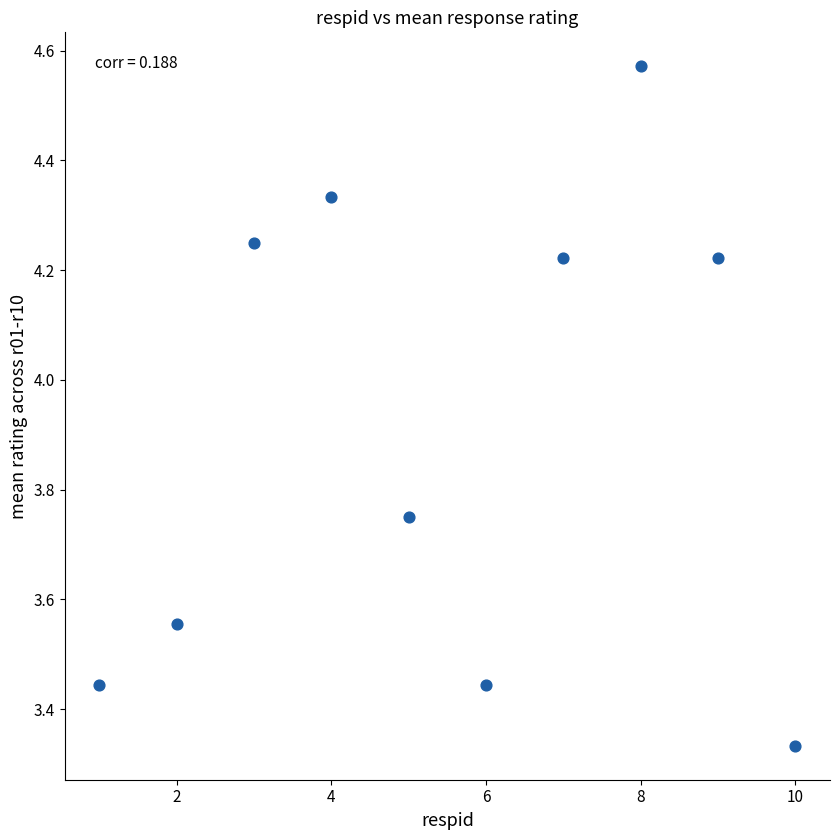

What is the range of X values (max minus min)?

9.0